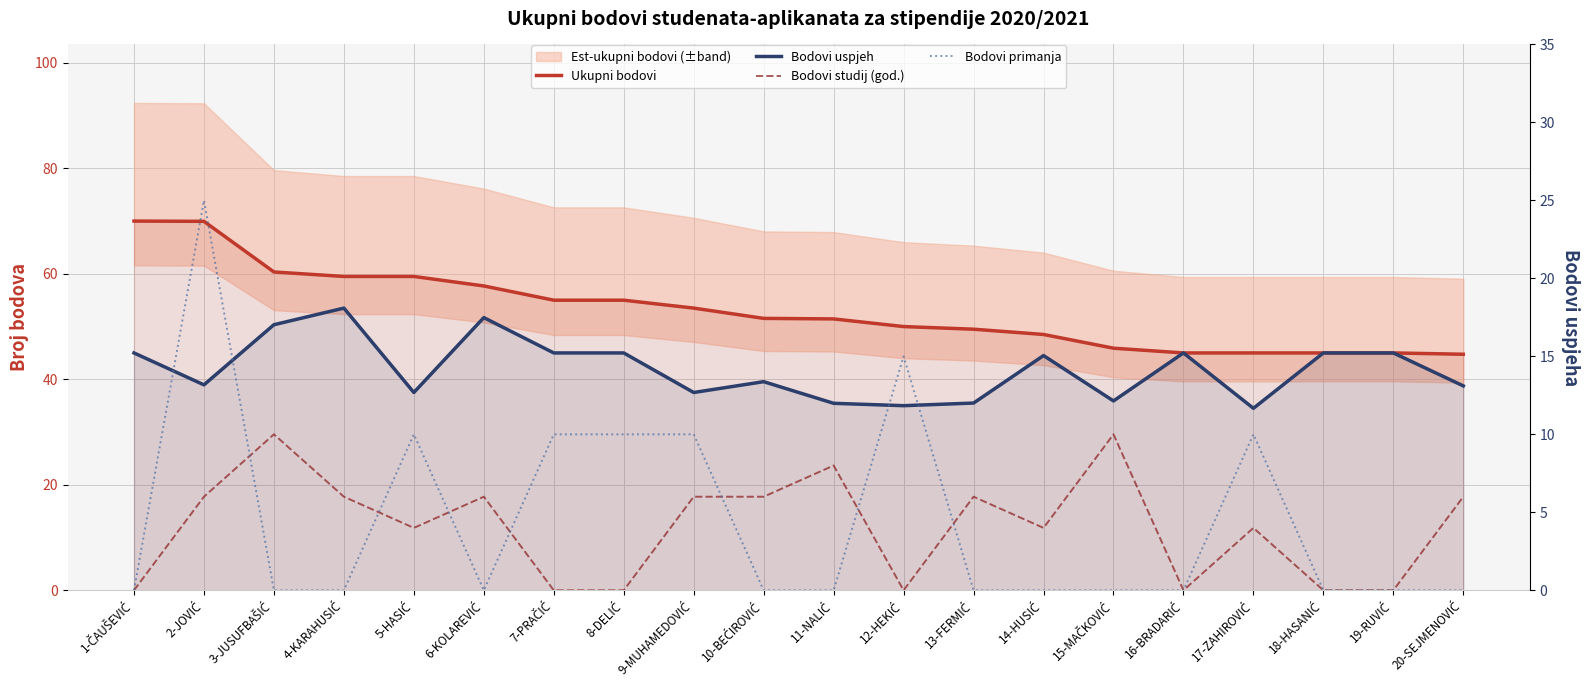

Count the Bodovi studij (god.) values in the range 0 to 6.

17